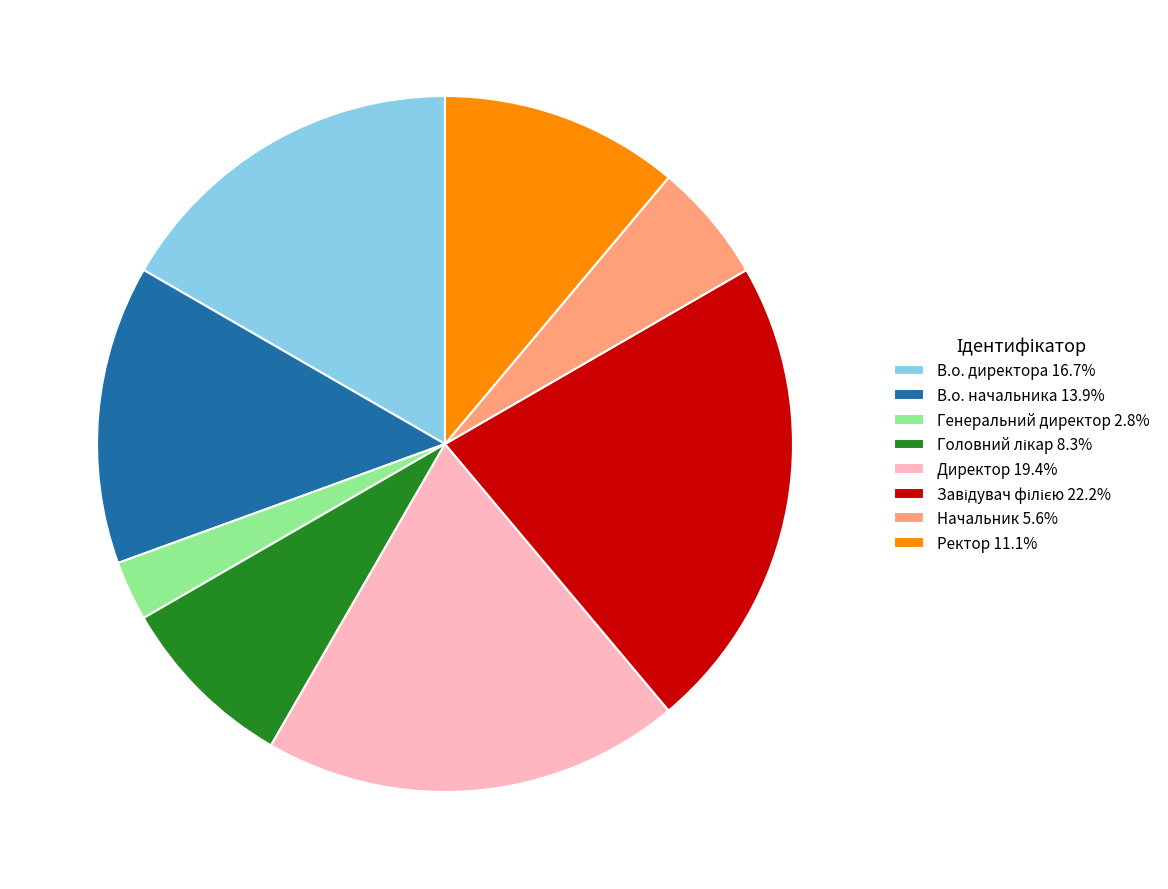

Is there any slice that represents more than half of the pie?

No